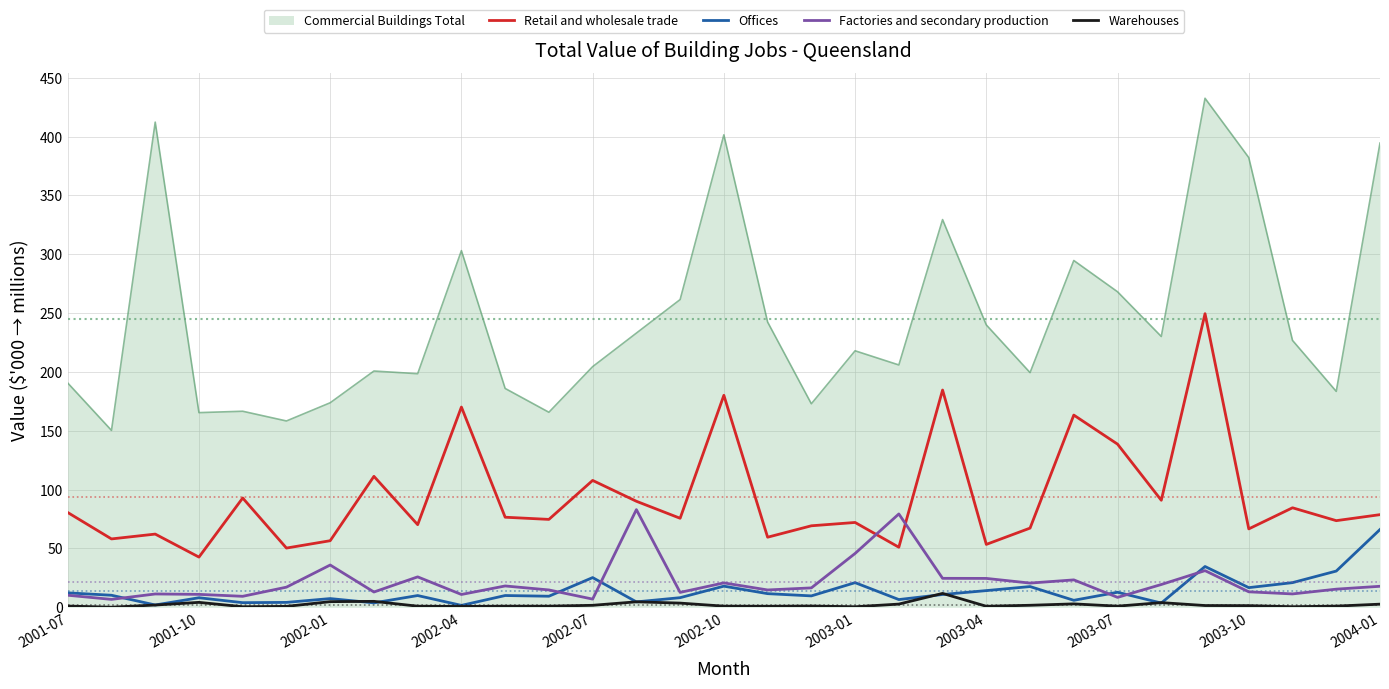

Count the number of categories in the chart.

31